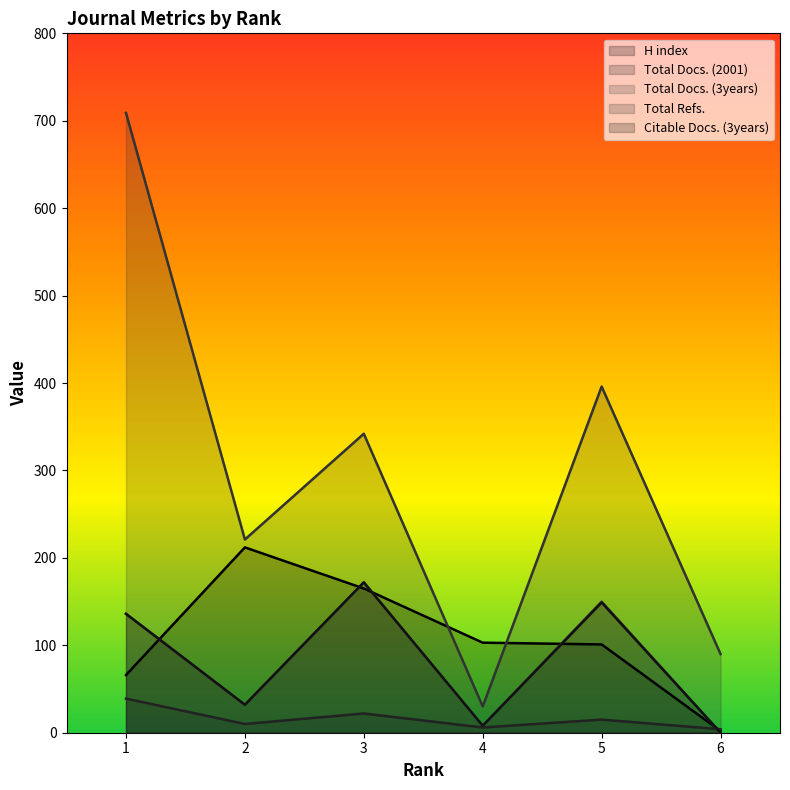

What are all the series names shown in the legend?

H index, Total Docs. (2001), Total Docs. (3years), Total Refs., Citable Docs. (3years)